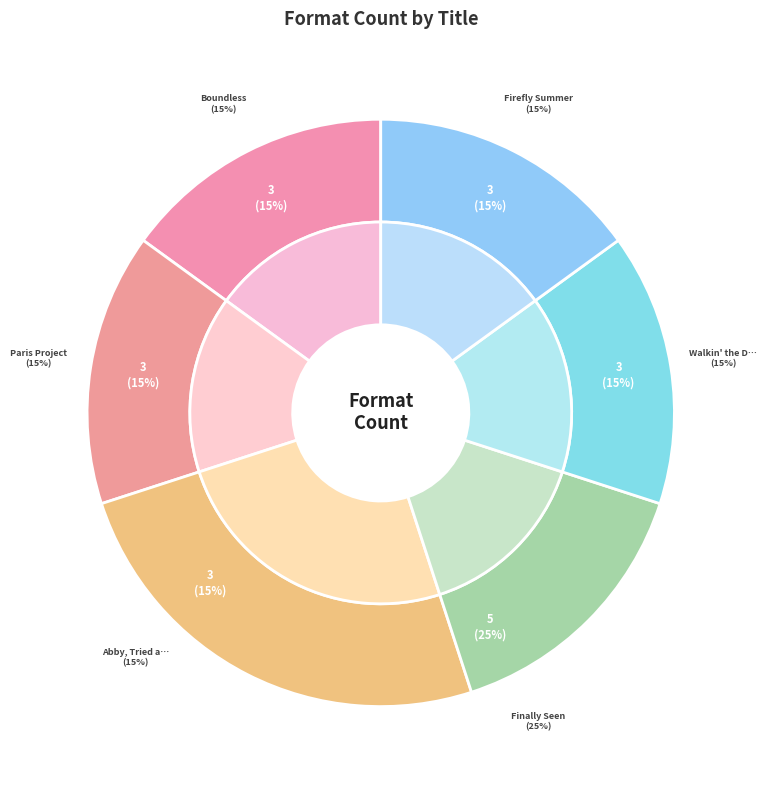

To the nearest percent, what is the average slice percentage?

17%